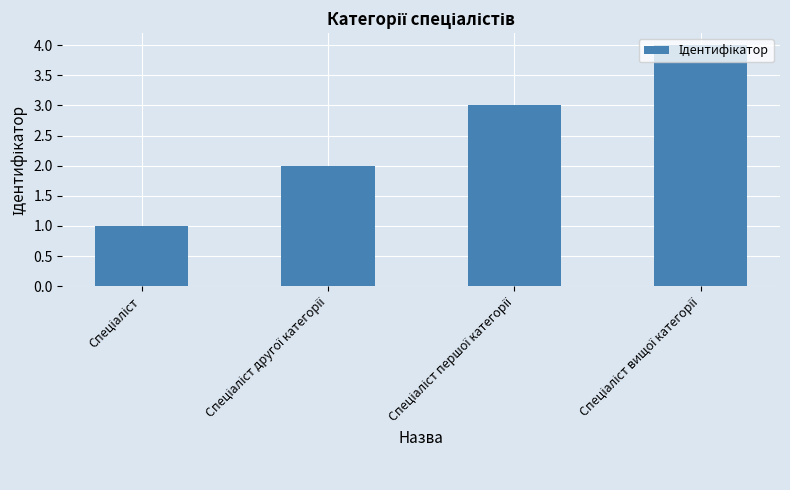

What is the greatest value displayed?

4